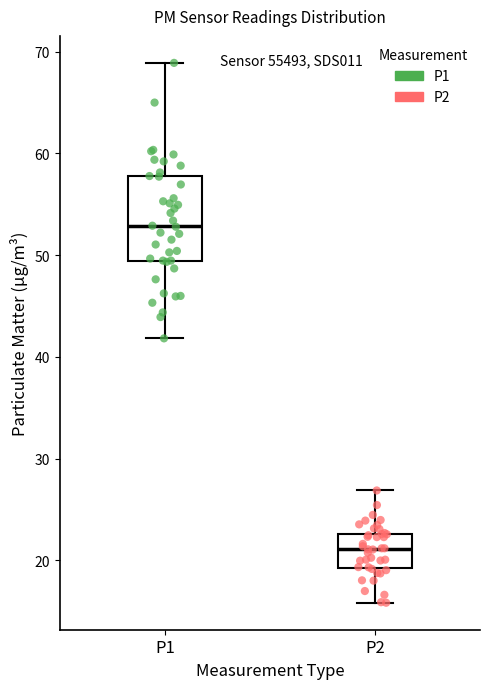

Reading left to right, transcribe this box plot: for each box, give where its median line is, the range the box spans, and where its two whiskers end, as read against the y-axis. The values are not printed on the chart, so give them approximately, as read against the axis.

P1: median 53, box 49 to 58, whiskers 42 to 69
P2: median 21, box 19 to 23, whiskers 16 to 27